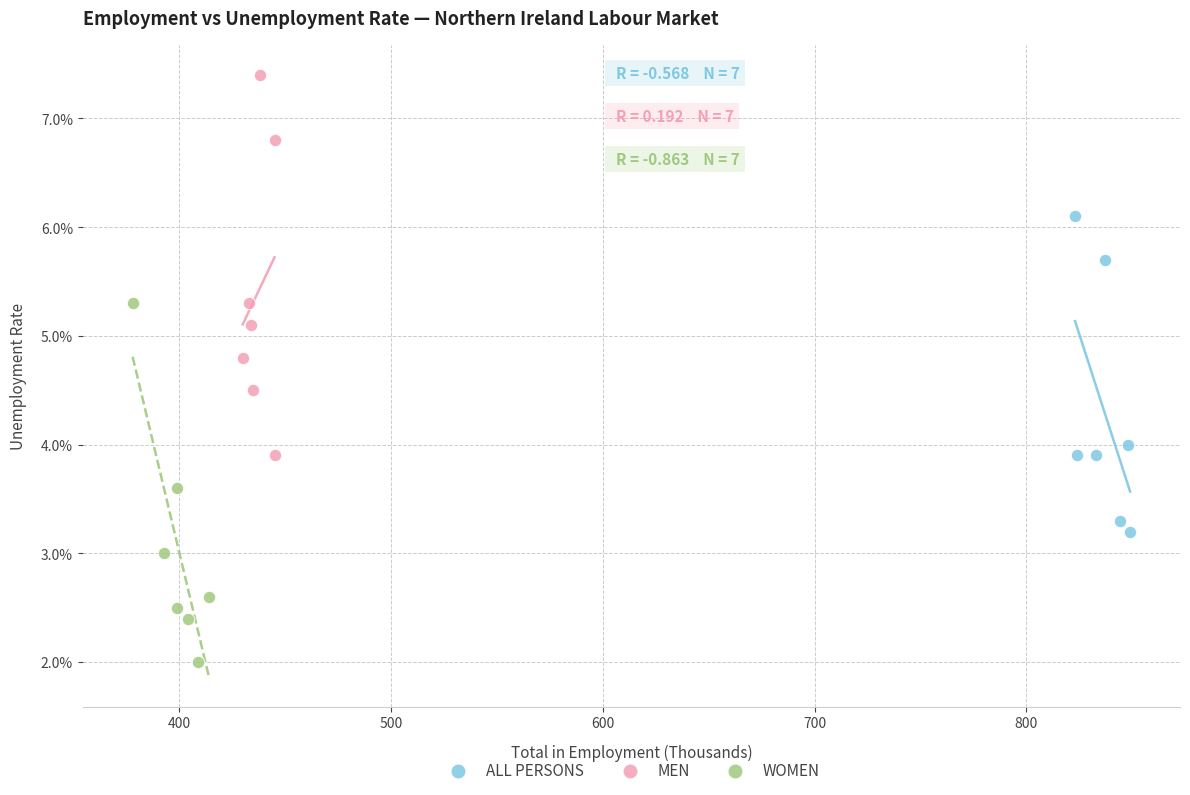

What are all the series names shown in the legend?

ALL PERSONS, MEN, WOMEN